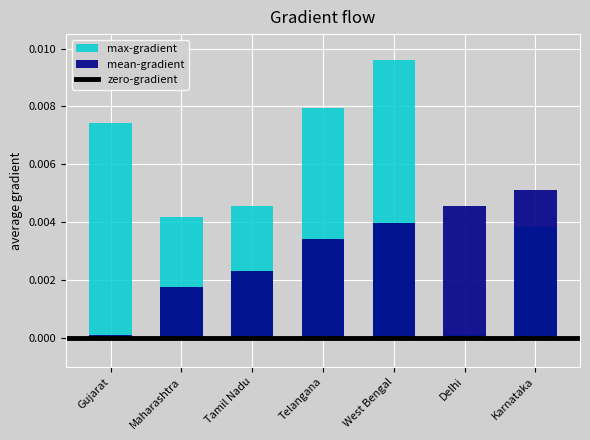

Which series has the largest total across all categories?

max-gradient